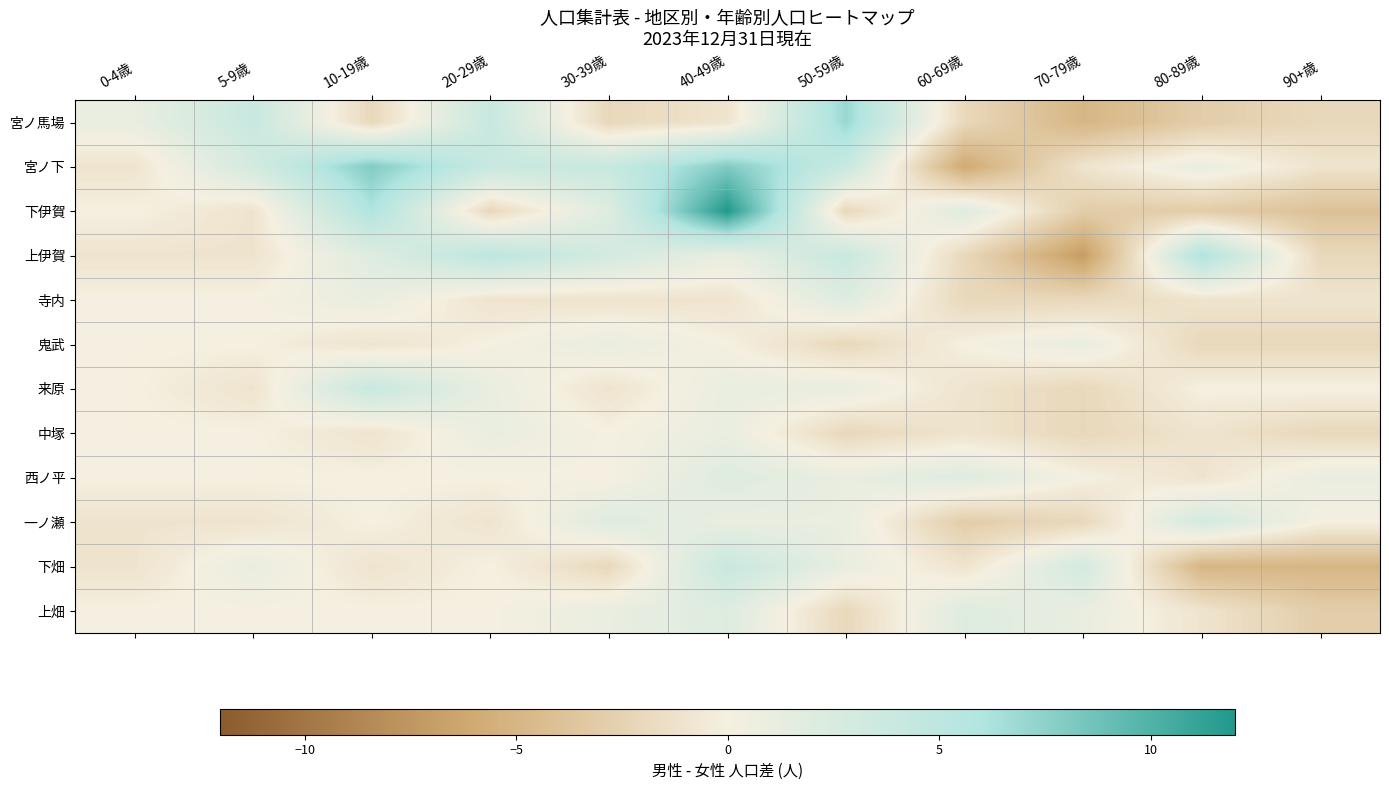

Which series has the widest spread of values?

下伊賀